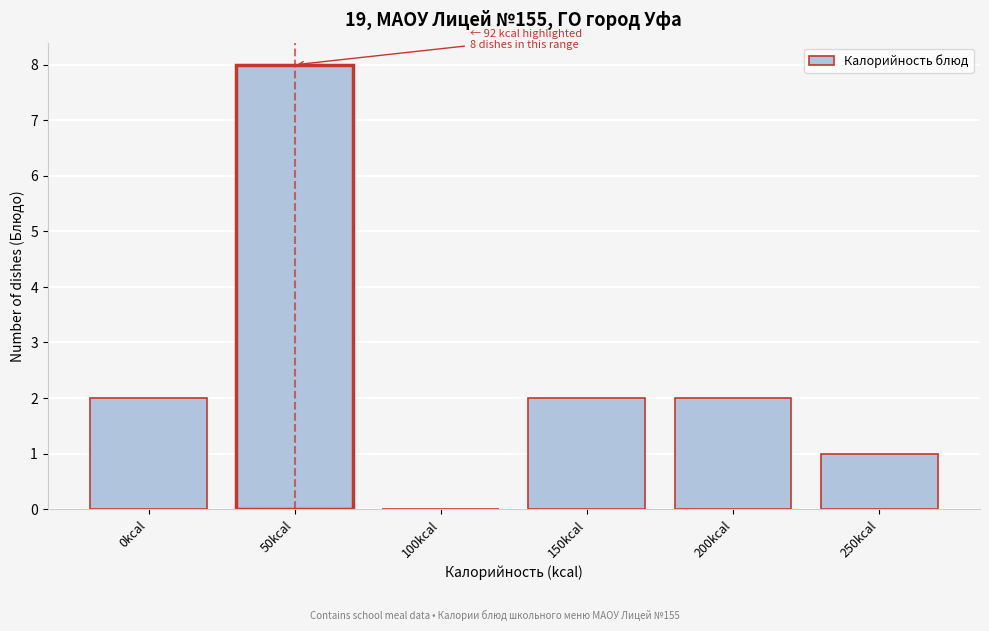

Reading left to right, transcribe all the data shown in this chart.

0kcal=2	50kcal=8	100kcal=0	150kcal=2	200kcal=2	250kcal=1